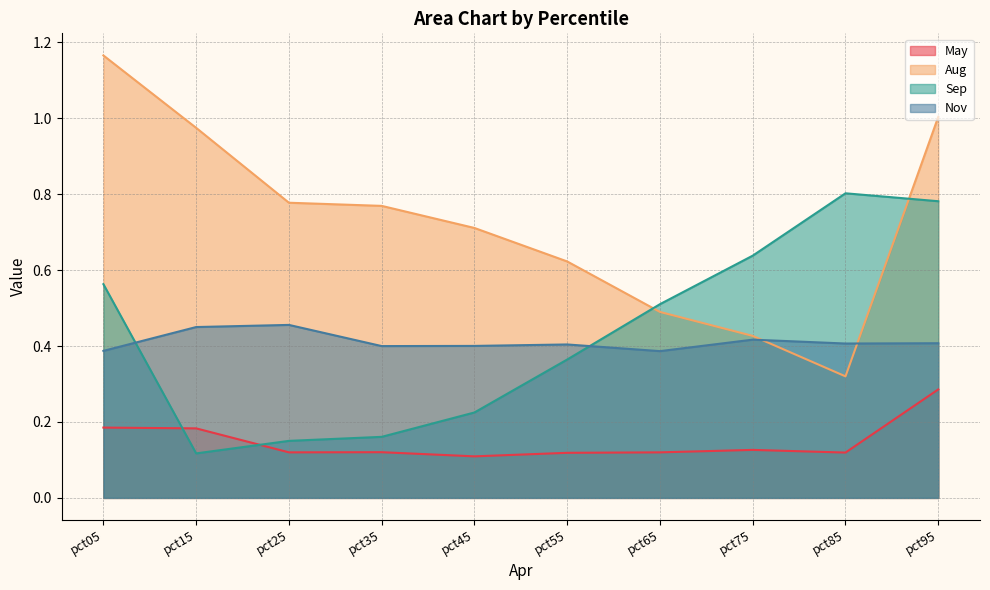

Which series changed the most between pct45 and pct75?

Sep